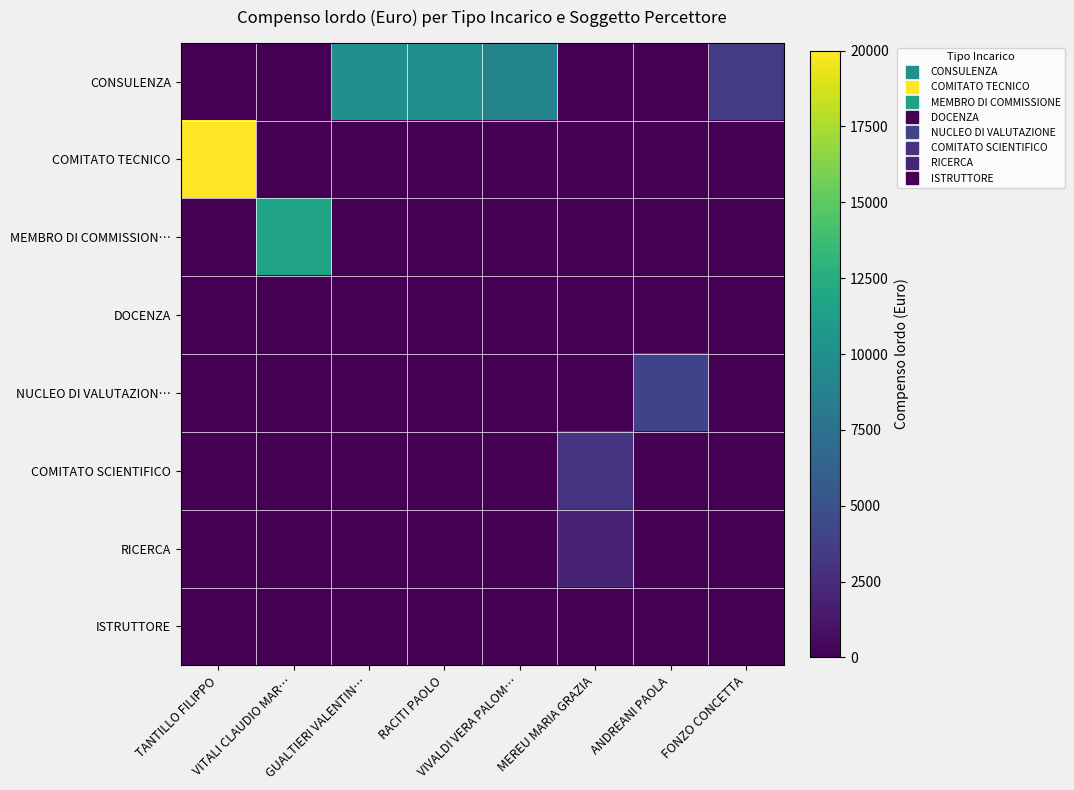

Reading left to right, what are all the values shown in this chart?

CONSULENZA: TANTILLO FILIPPO=0	VITALI CLAUDIO MAR…=0	GUALTIERI VALENTIN…=10000	RACITI PAOLO=10000	VIVALDI VERA PALOM…=9000	MEREU MARIA GRAZIA=0	ANDREANI PAOLA=0	FONZO CONCETTA=3500
COMITATO TECNICO: TANTILLO FILIPPO=20000	VITALI CLAUDIO MAR…=0	GUALTIERI VALENTIN…=0	RACITI PAOLO=0	VIVALDI VERA PALOM…=0	MEREU MARIA GRAZIA=0	ANDREANI PAOLA=0	FONZO CONCETTA=0
MEMBRO DI COMMISSION…: TANTILLO FILIPPO=0	VITALI CLAUDIO MAR…=11500	GUALTIERI VALENTIN…=0	RACITI PAOLO=0	VIVALDI VERA PALOM…=0	MEREU MARIA GRAZIA=0	ANDREANI PAOLA=0	FONZO CONCETTA=0
DOCENZA: TANTILLO FILIPPO=0	VITALI CLAUDIO MAR…=0	GUALTIERI VALENTIN…=0	RACITI PAOLO=0	VIVALDI VERA PALOM…=0	MEREU MARIA GRAZIA=0	ANDREANI PAOLA=0	FONZO CONCETTA=0
NUCLEO DI VALUTAZION…: TANTILLO FILIPPO=0	VITALI CLAUDIO MAR…=0	GUALTIERI VALENTIN…=0	RACITI PAOLO=0	VIVALDI VERA PALOM…=0	MEREU MARIA GRAZIA=0	ANDREANI PAOLA=4000	FONZO CONCETTA=0
COMITATO SCIENTIFICO: TANTILLO FILIPPO=0	VITALI CLAUDIO MAR…=0	GUALTIERI VALENTIN…=0	RACITI PAOLO=0	VIVALDI VERA PALOM…=0	MEREU MARIA GRAZIA=3000	ANDREANI PAOLA=0	FONZO CONCETTA=0
RICERCA: TANTILLO FILIPPO=0	VITALI CLAUDIO MAR…=0	GUALTIERI VALENTIN…=0	RACITI PAOLO=0	VIVALDI VERA PALOM…=0	MEREU MARIA GRAZIA=2000	ANDREANI PAOLA=0	FONZO CONCETTA=0
ISTRUTTORE: TANTILLO FILIPPO=0	VITALI CLAUDIO MAR…=0	GUALTIERI VALENTIN…=0	RACITI PAOLO=0	VIVALDI VERA PALOM…=0	MEREU MARIA GRAZIA=0	ANDREANI PAOLA=0	FONZO CONCETTA=0